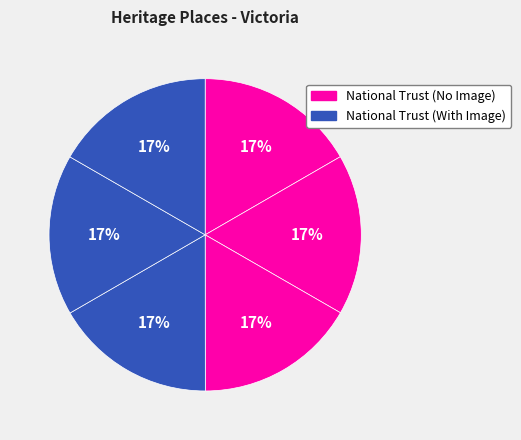

How many segments does this pie chart have?

6